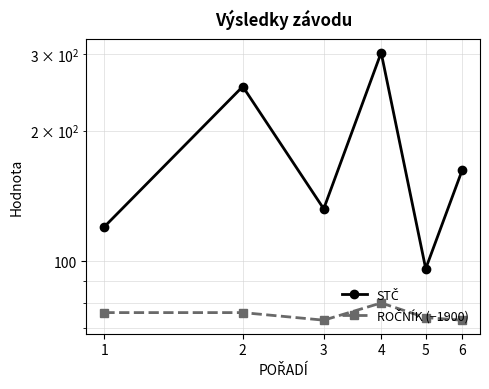

True or false: STČ and ROČNÍK (−1900) cross at least once.

False